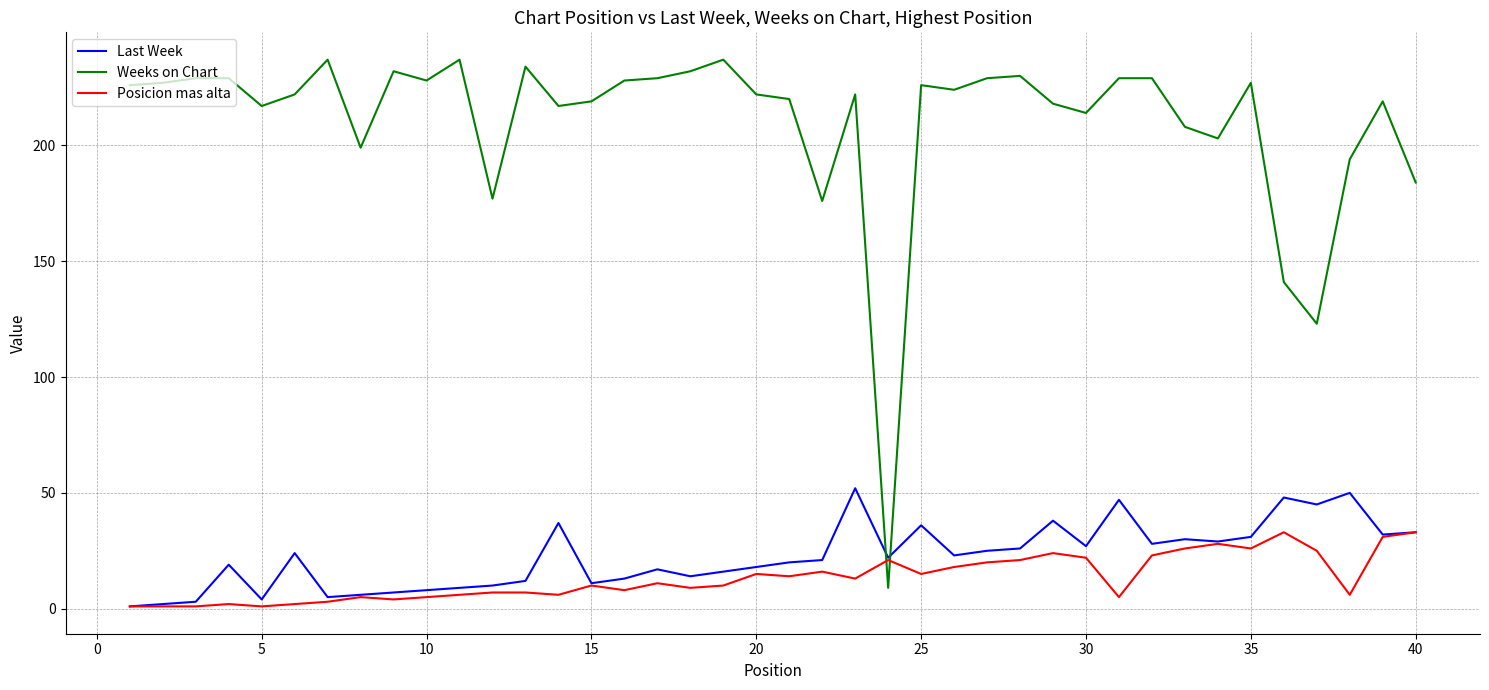

True or false: Weeks on Chart and Last Week intersect in this chart.

True